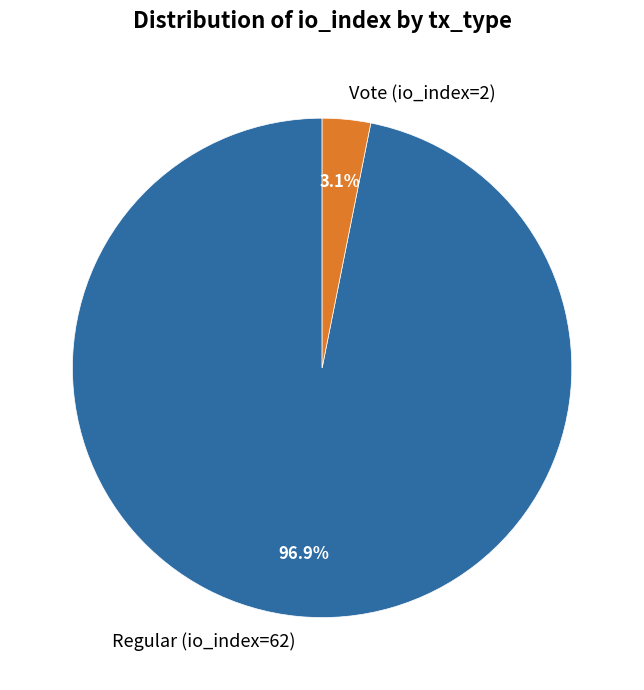

To the nearest percent, what portion does Vote (io_index=2) represent?

3%